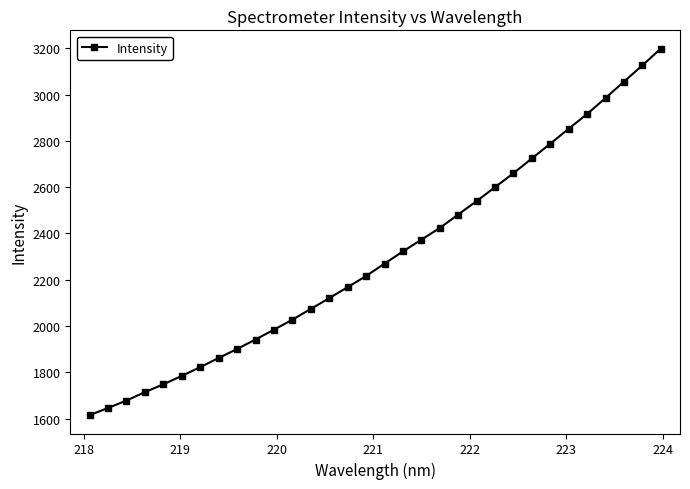

True or false: the data has more than 2 interior local peaks.

False